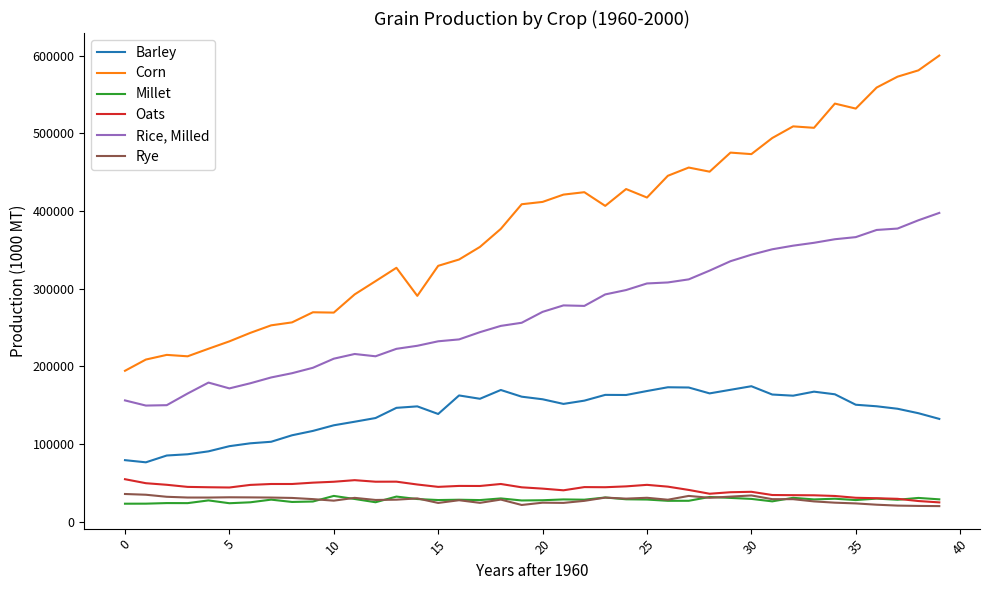

Which series has the largest total across all categories?

Corn